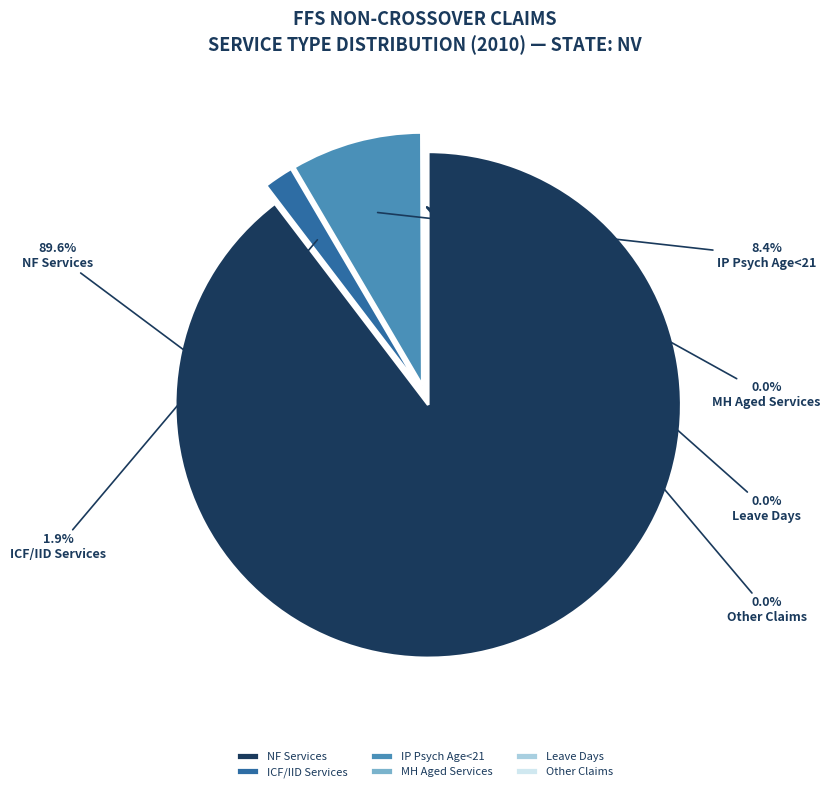

Rank the categories by value from lowest to highest.

Other Claims, MH Aged Services, Leave Days, ICF/IID Services, IP Psych Age<21, NF Services